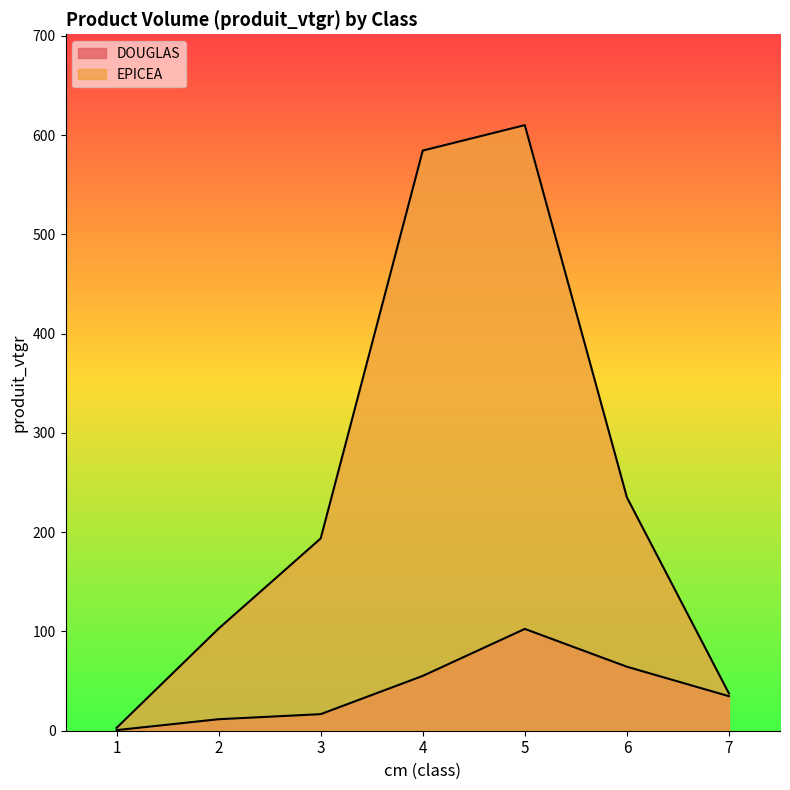

How many lines are shown in the chart?

2